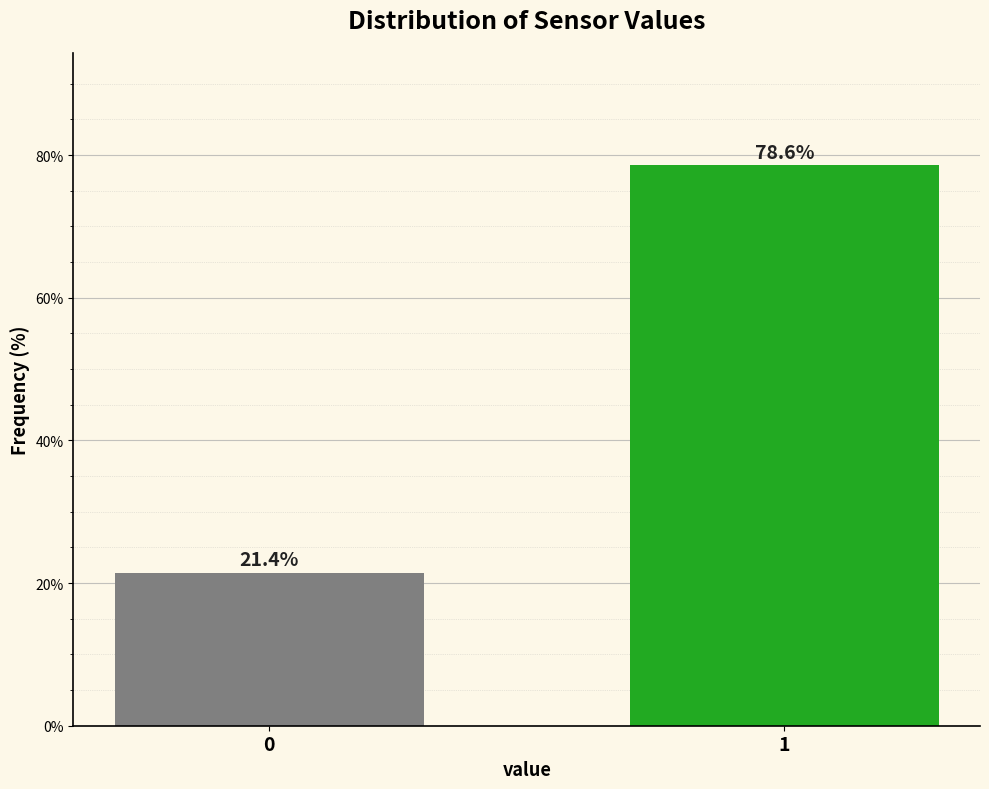

Reading right to left, list all the values displayed in this chart.

1=78.6	0=21.4